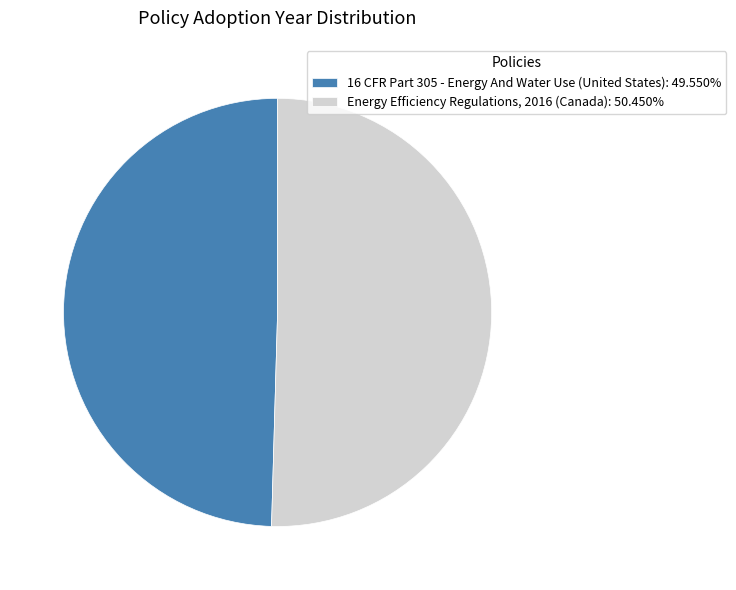

Is the sum of Energy Efficiency Regulations, 2016 (Canada): 50.450% and 16 CFR Part 305 - Energy And Water Use (United States): 49.550% greater than half?

Yes